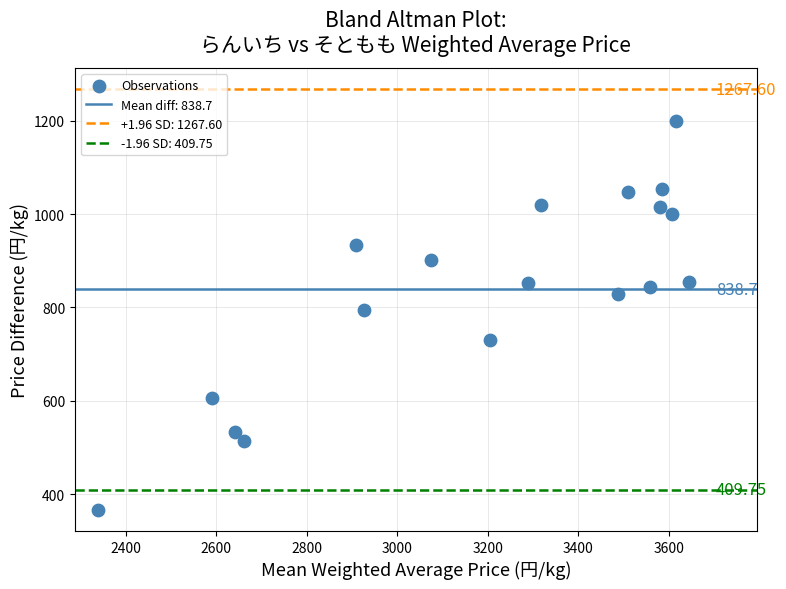

What is the range of X values (max minus min)?

1305.6